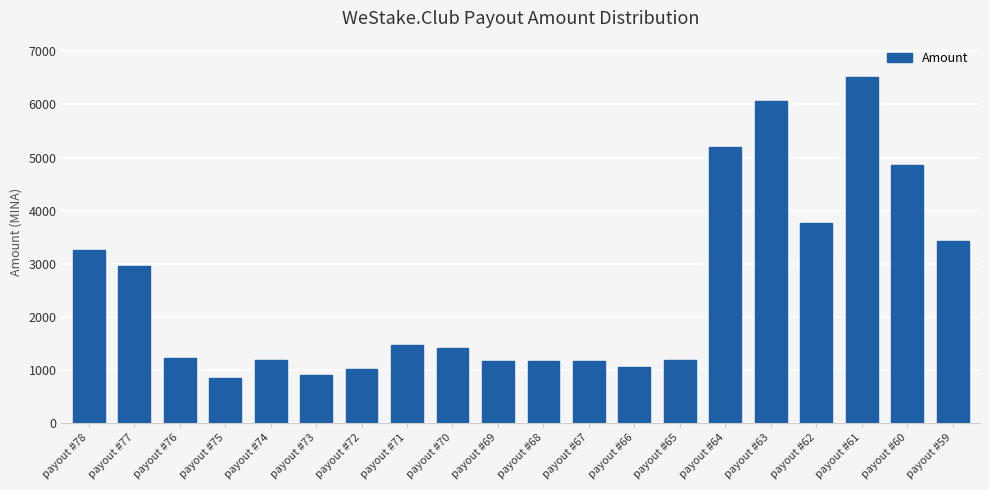

Read the value at payout #66.

1058.9